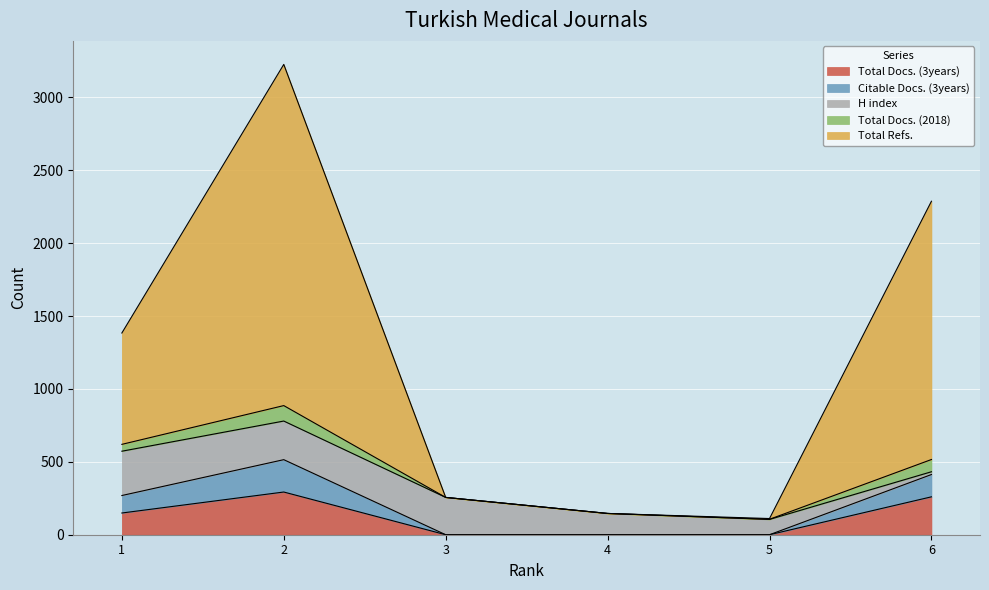

How many values in the Total Docs. (3years) series exceed 149?

2